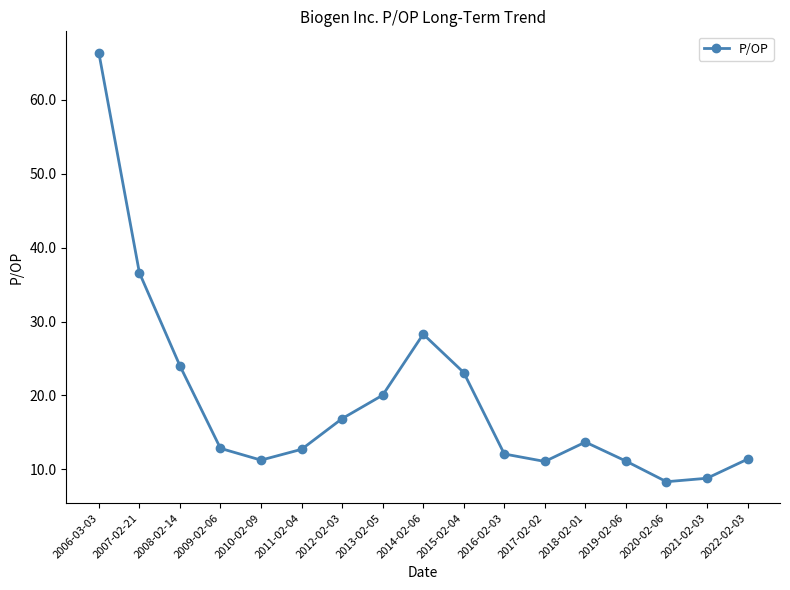

How many data points does each series have?

17